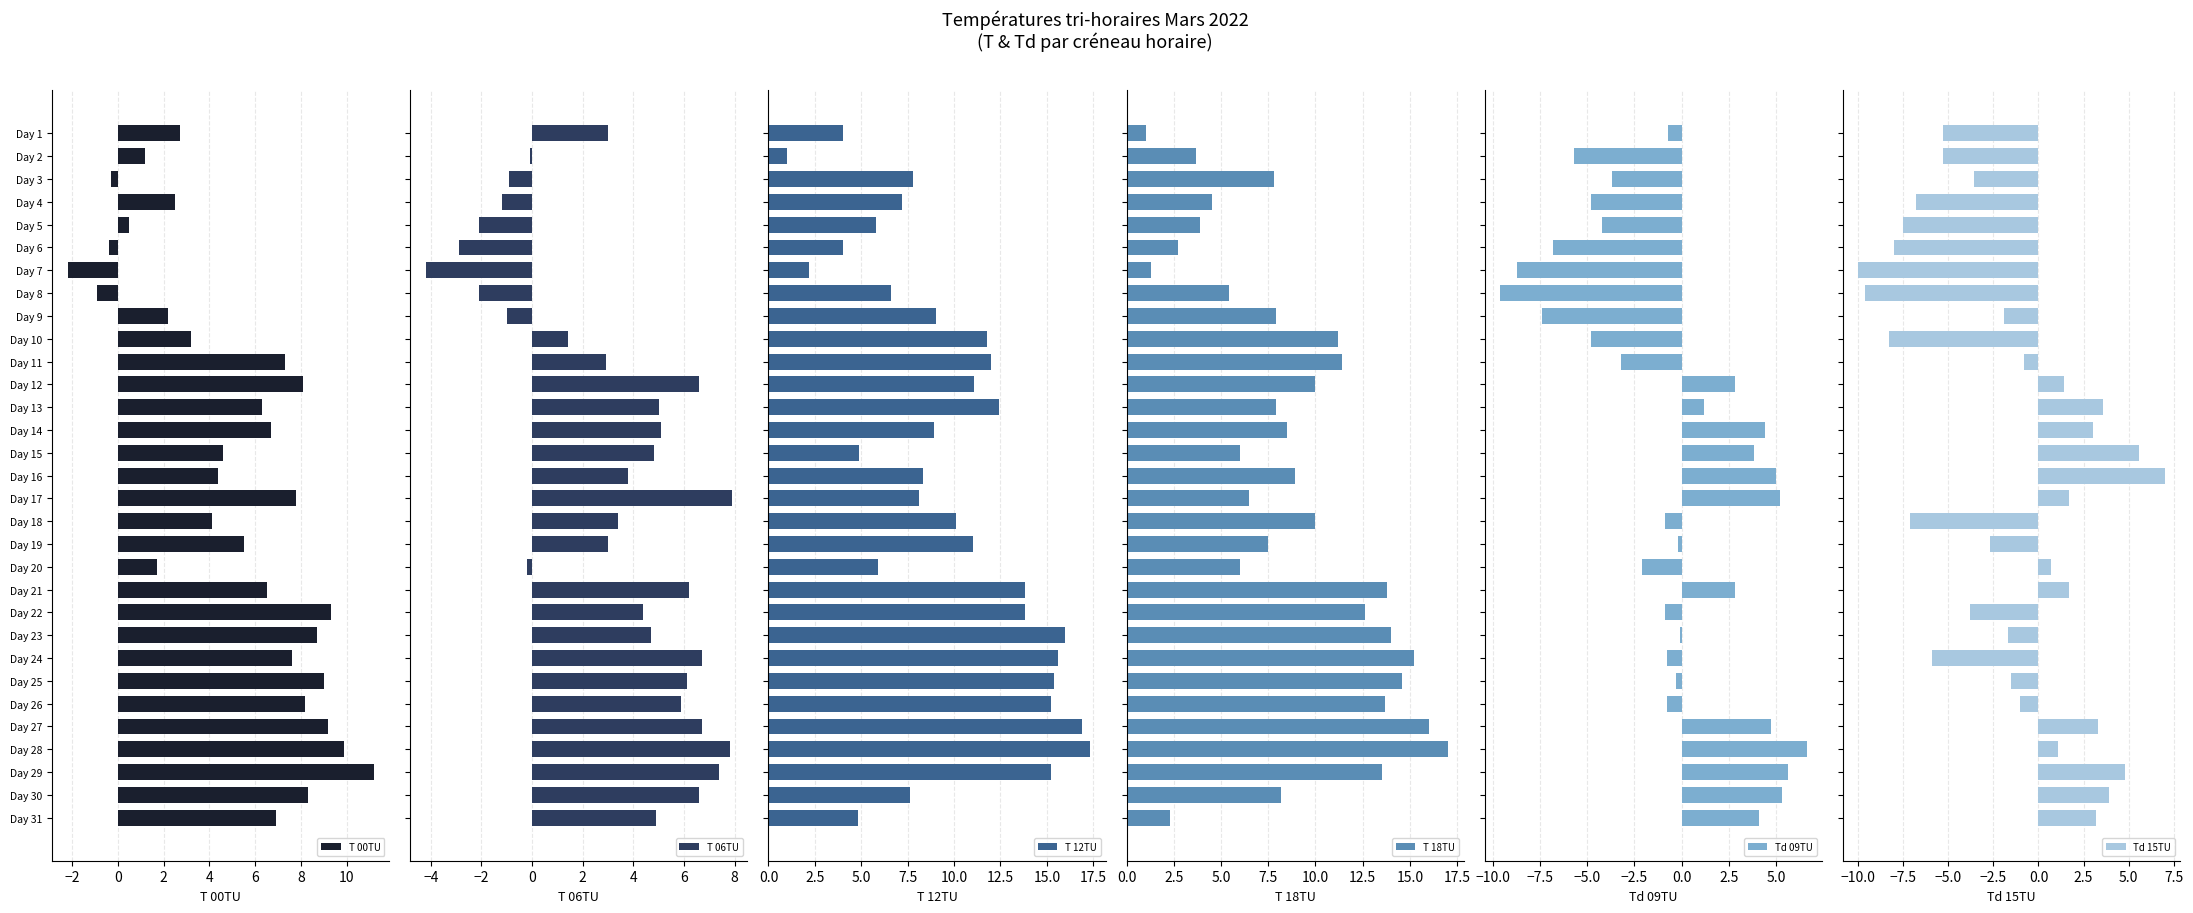

What is the difference between the second highest and second lowest values in the T 00TU series?

10.8